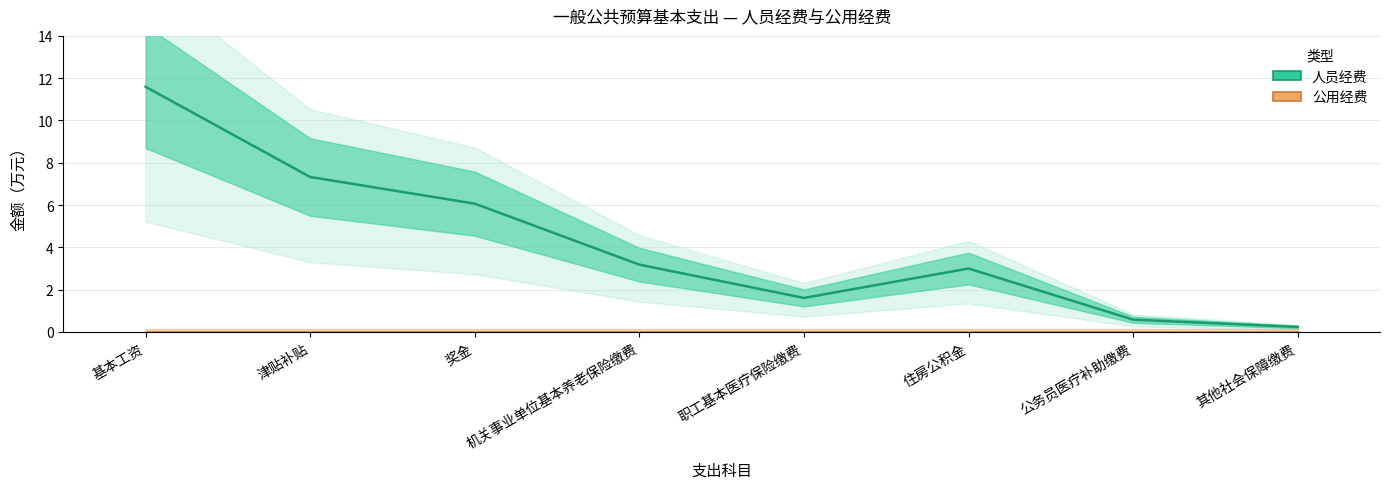

What are all the series names shown in the legend?

人员经费, 公用经费